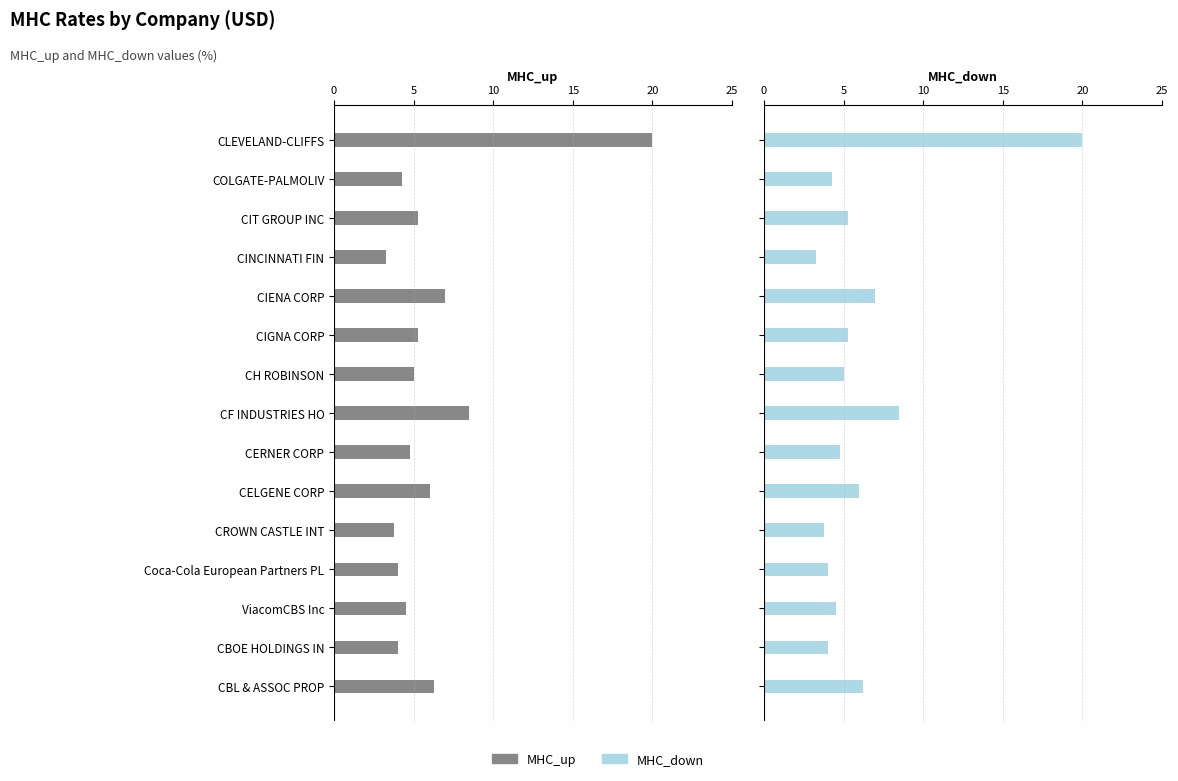

Rank the series by their maximum value, from lowest to highest.

MHC_up, MHC_down